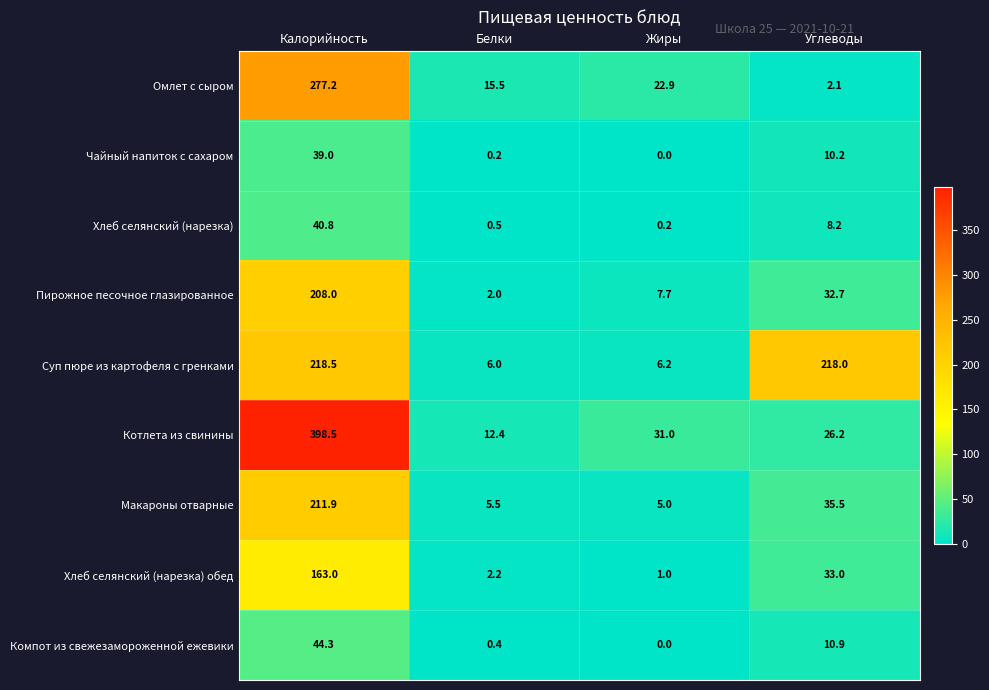

Rank the categories by Суп пюре из картофеля с гренками value from lowest to highest.

Белки, Жиры, Углеводы, Калорийность